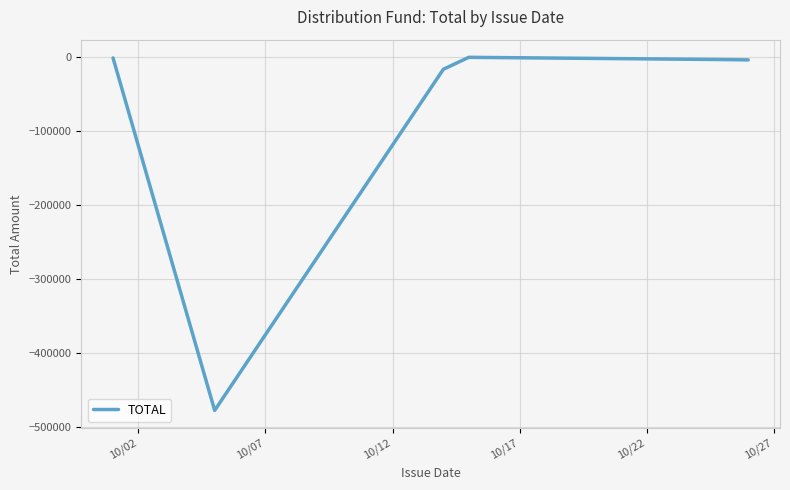

What is the difference between the maximum and second lowest values?

16175.8